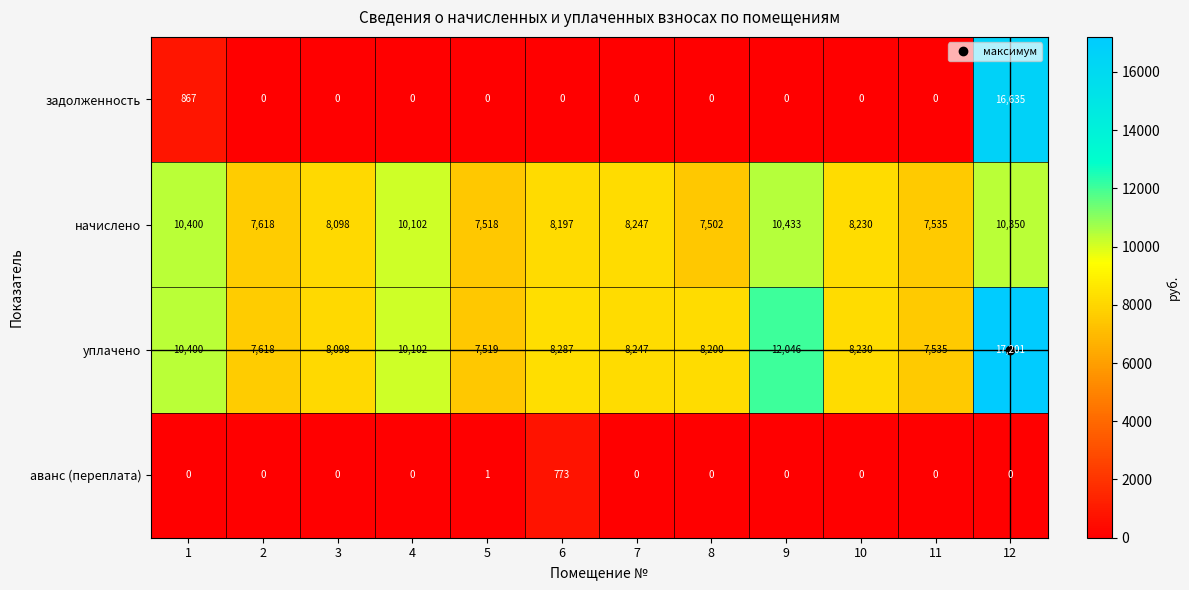

What is the greatest value displayed?

17201